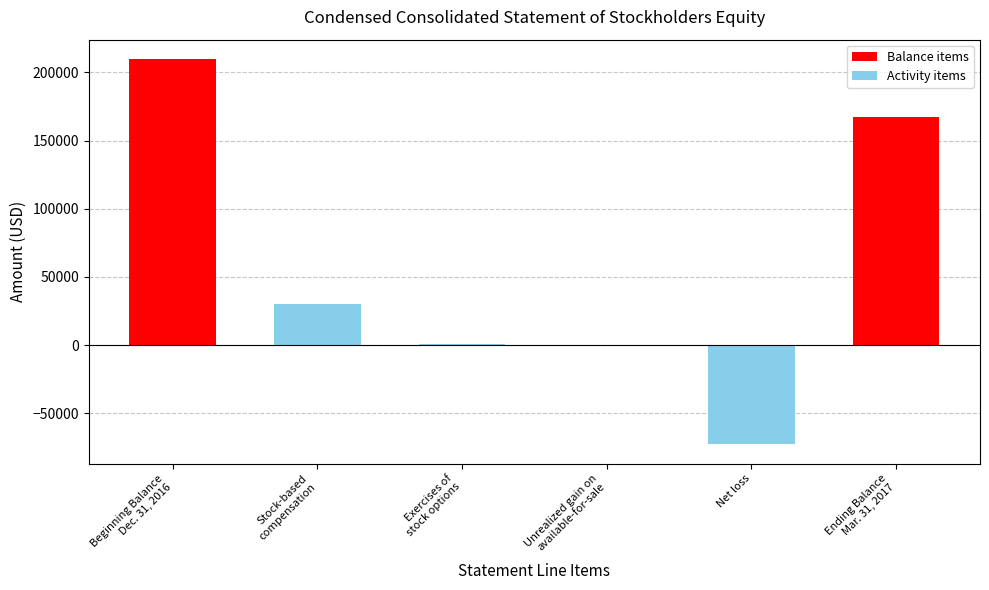

What is the sum of all values?

334784